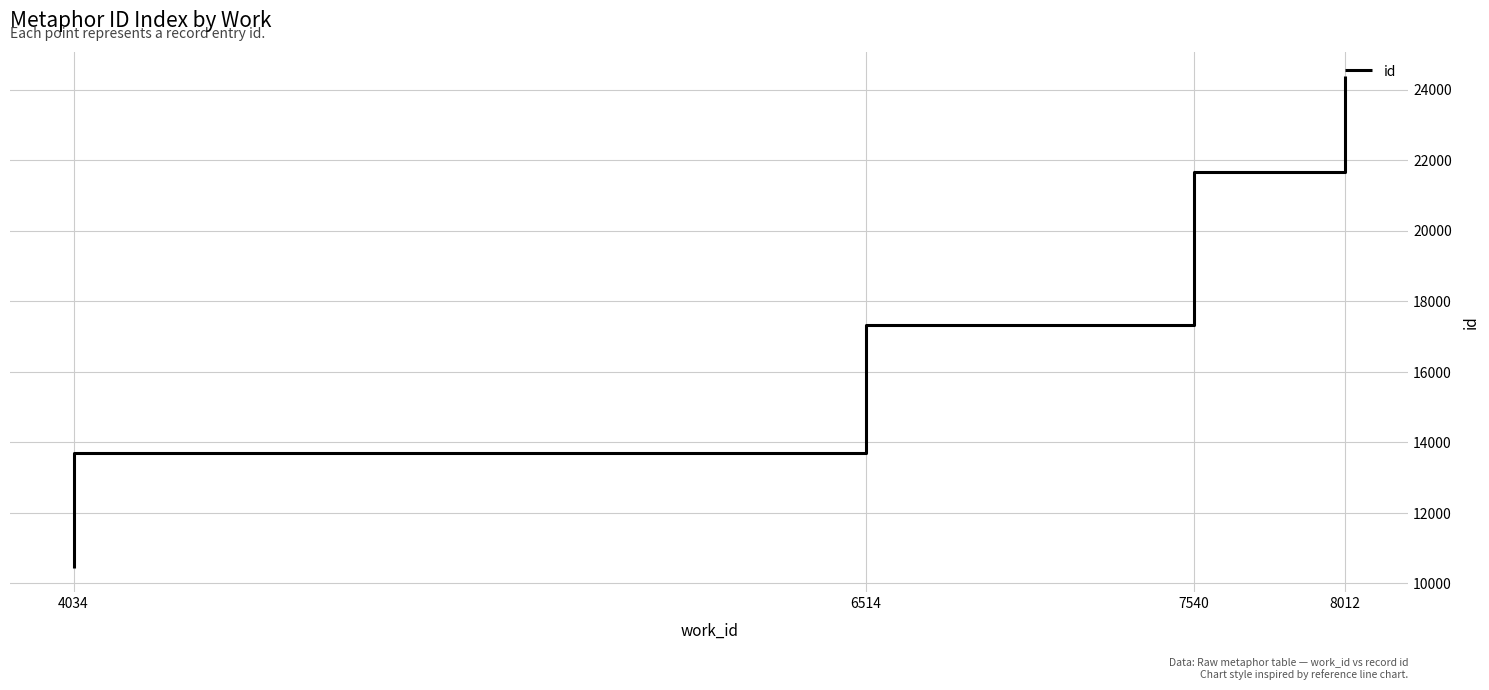

The value at 4034 is 2341. True or false?

False